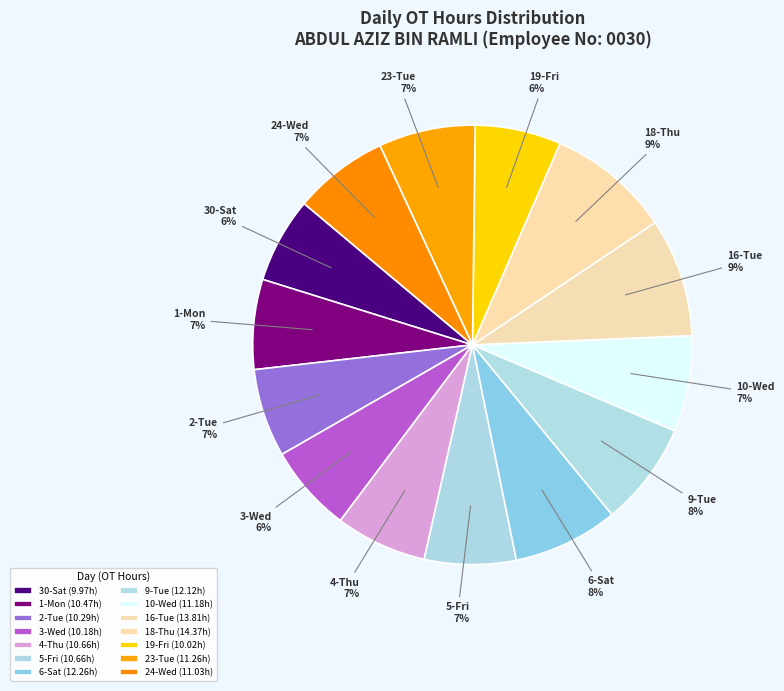

What is the ratio of the value at 30-Sat to the value at 24-Wed?

0.9